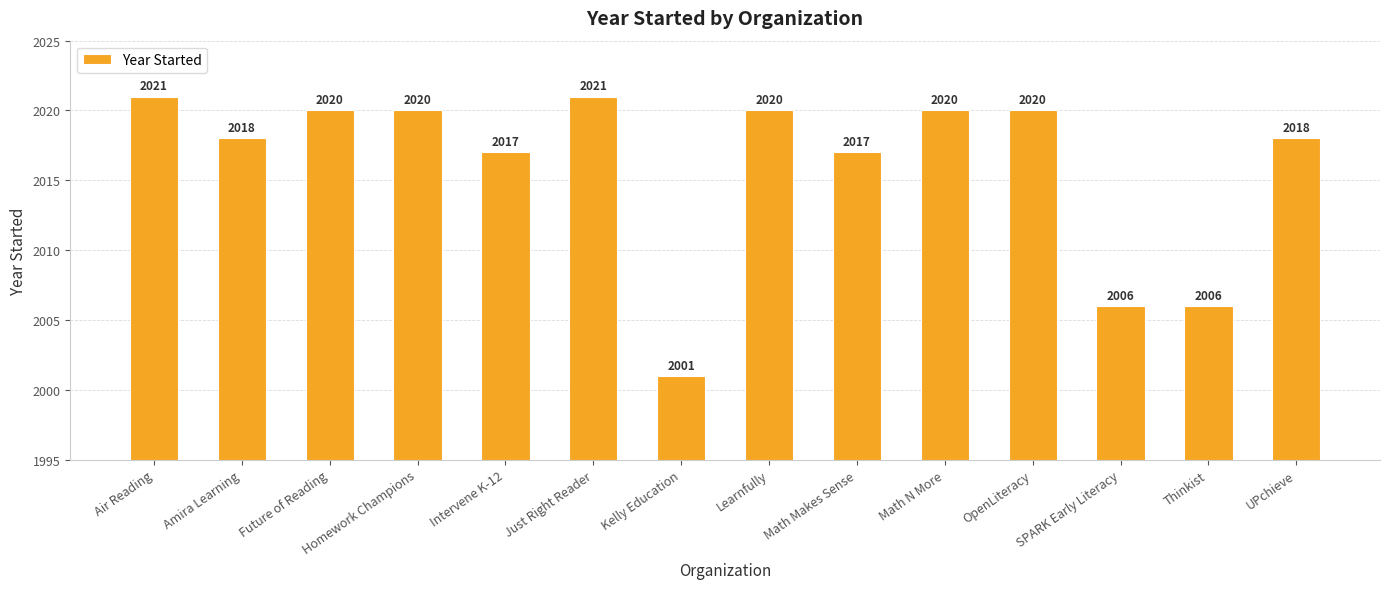

Is it true that the value at Homework Champions is 2020?

True